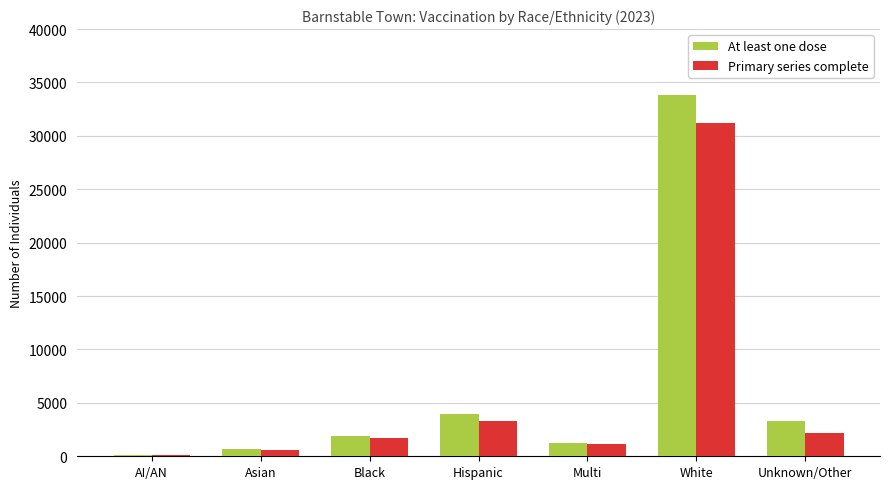

How many distinct data groups are displayed?

2